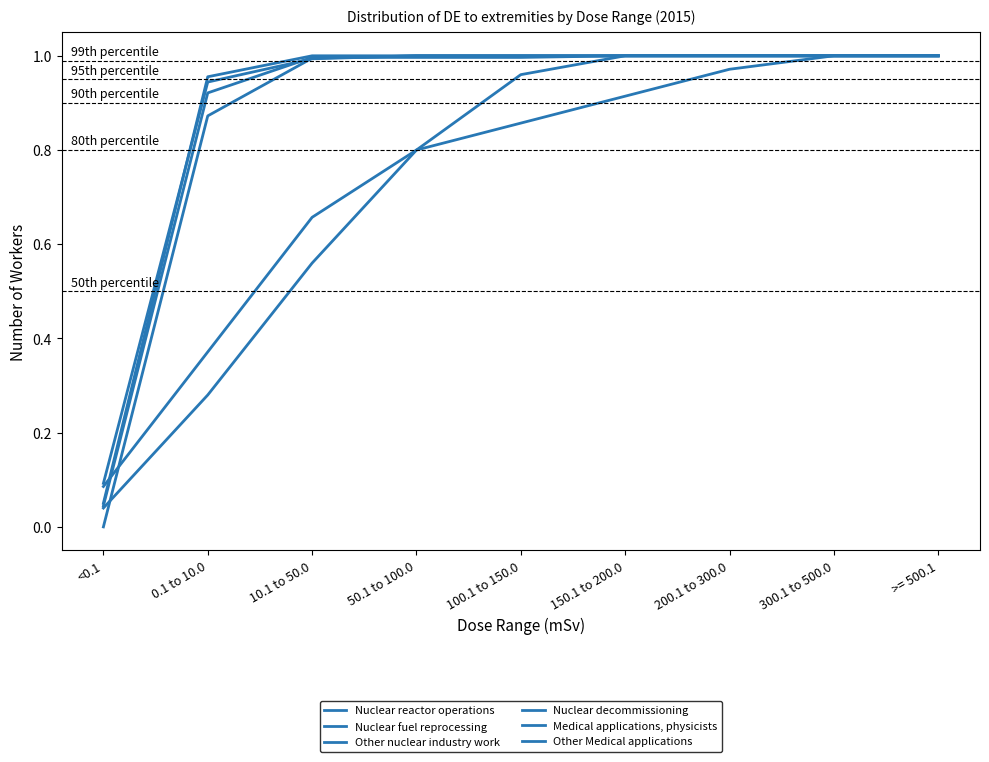

Is the value of Other nuclear industry work at 0.1 to 10.0 greater than the value of Nuclear decommissioning at 300.1 to 500.0?

No